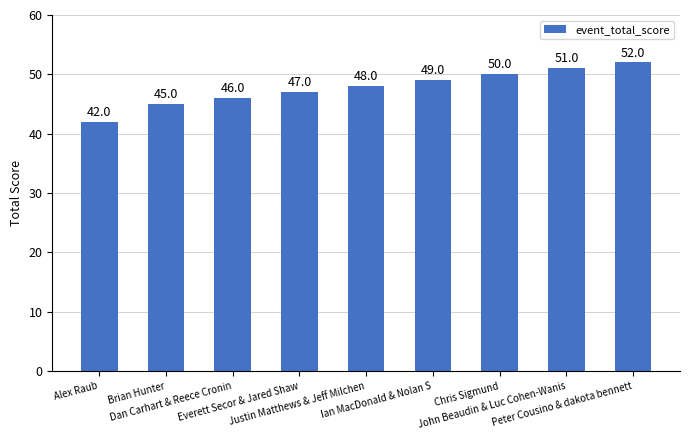

What is the sum of all values?

430